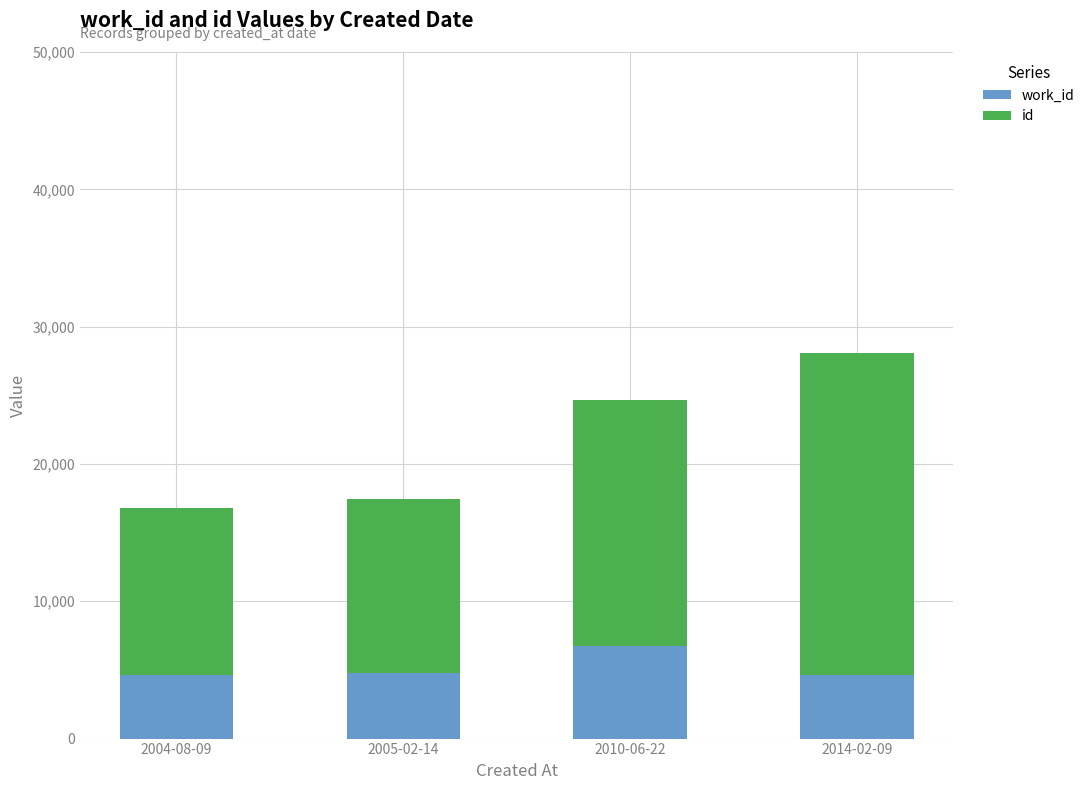

What is the total value across all series at 2014-02-09?

28045